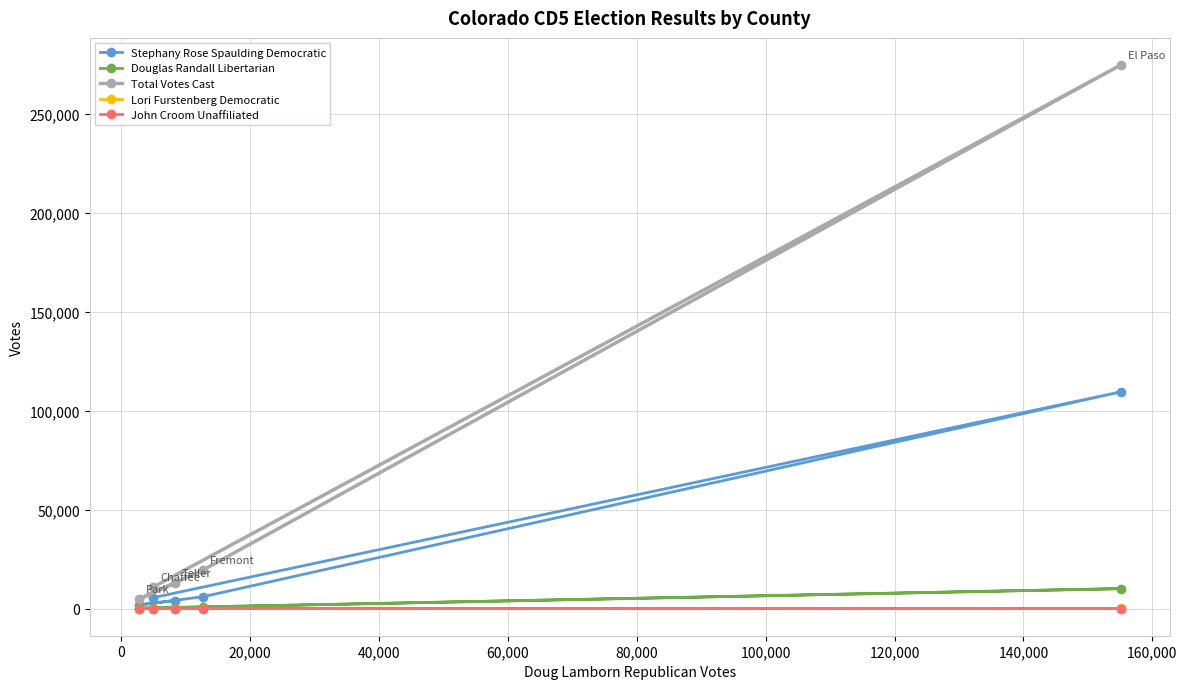

What is the sum of all Total Votes Cast values?

322716